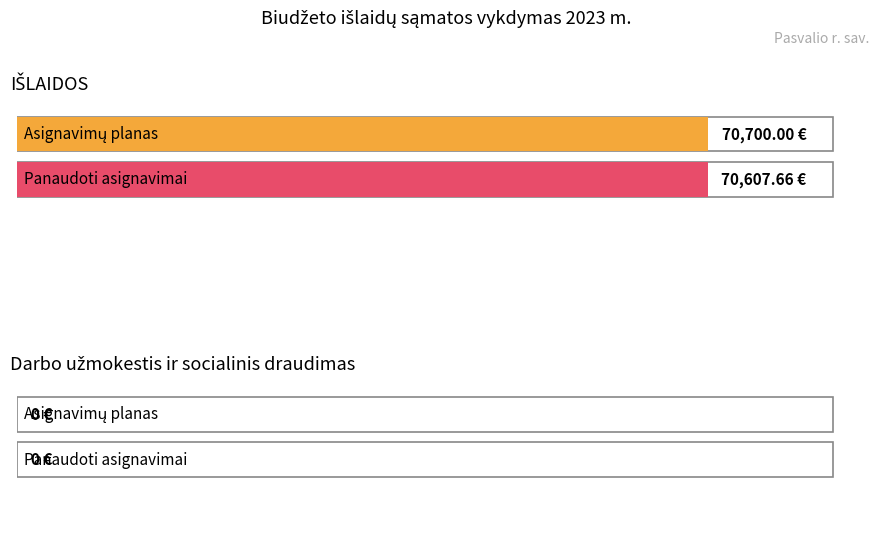

What is the sum of the Panaudoti asignavimai values at Darbo užmokestis metams and IŠLAIDOS laikotarpiui?

70607.7